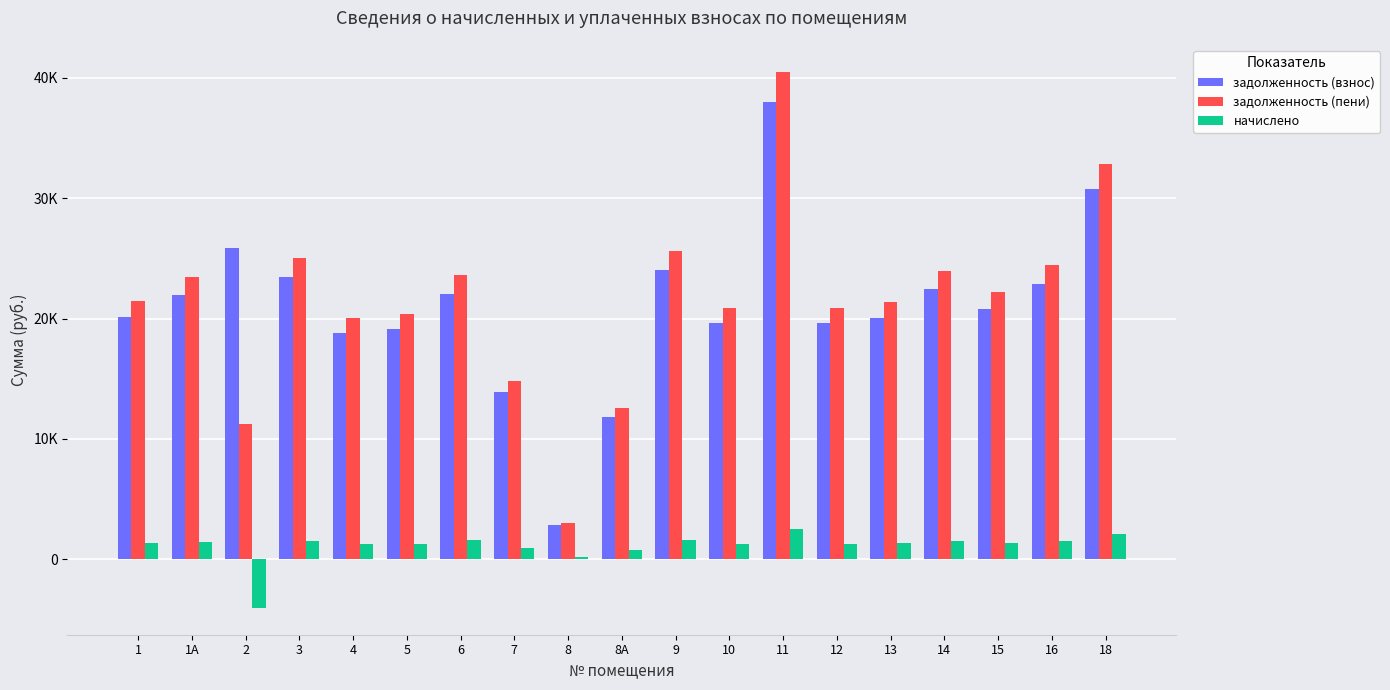

Between 6 and 9, which is larger?

9